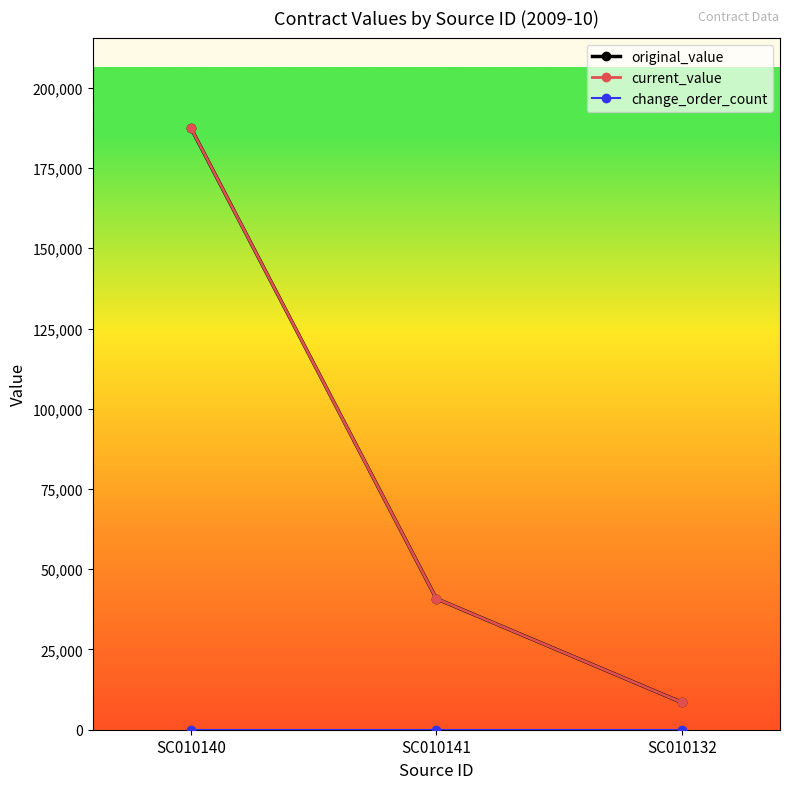

At SC010141, list the series in order from smallest to largest.

change_order_count, original_value, current_value